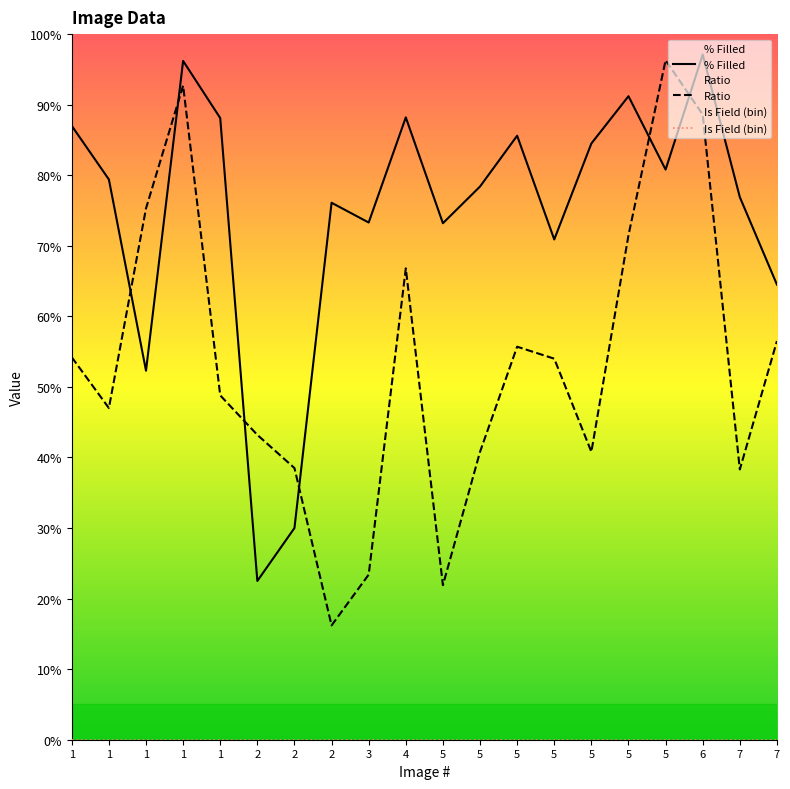

What is the sum of the Ratio values at 2 and 5?

0.9